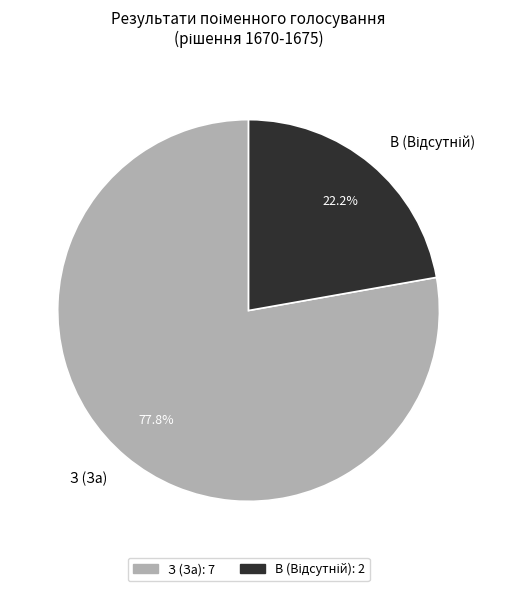

Does any single category account for the majority?

Yes